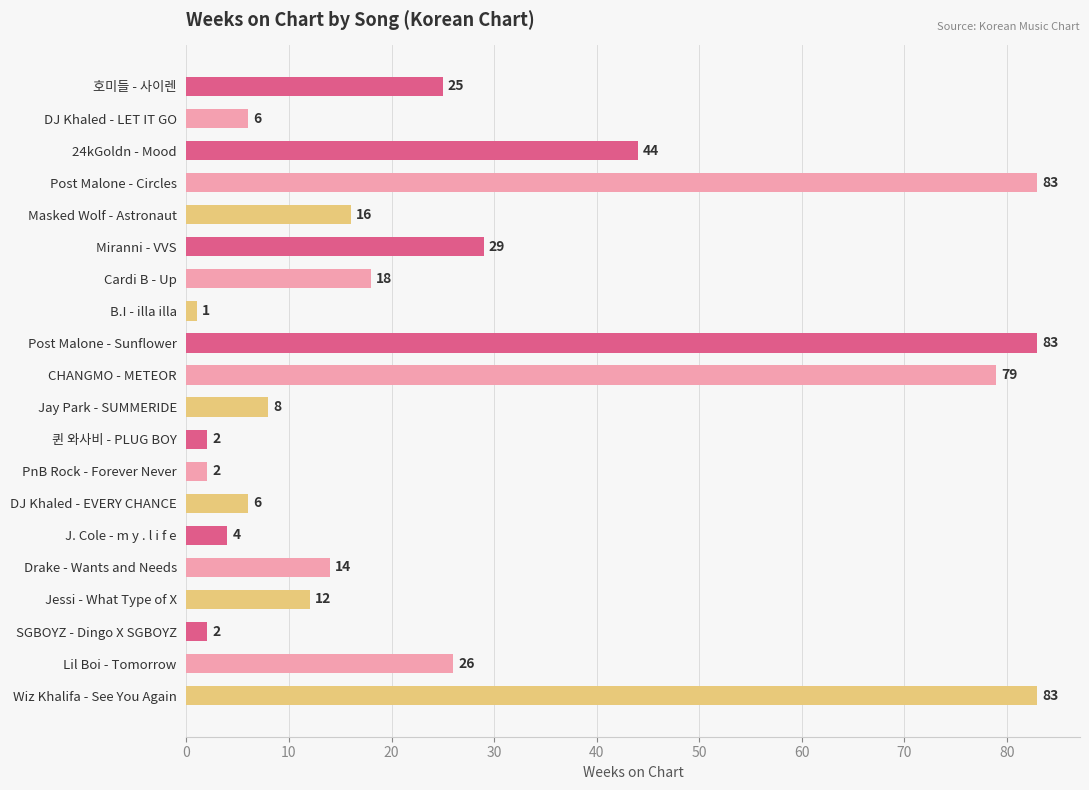

Which has a higher value, SGBOYZ - Dingo X SGBOYZ or Post Malone - Sunflower?

Post Malone - Sunflower